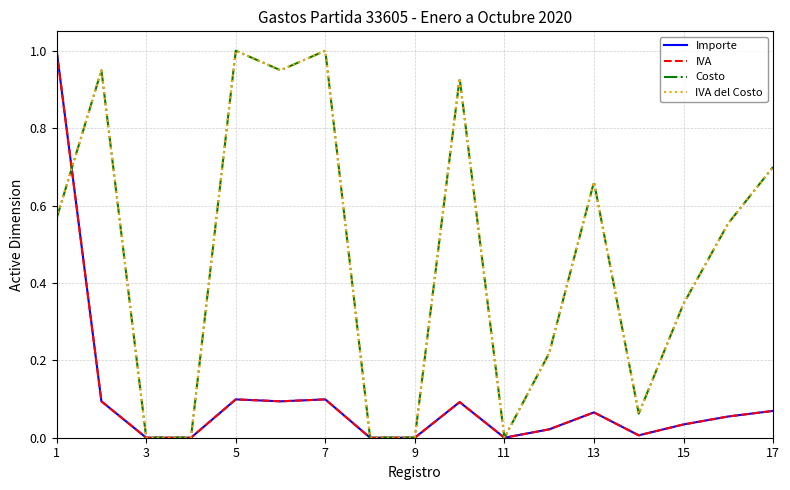

What is the maximum value for IVA del Costo?

1.0